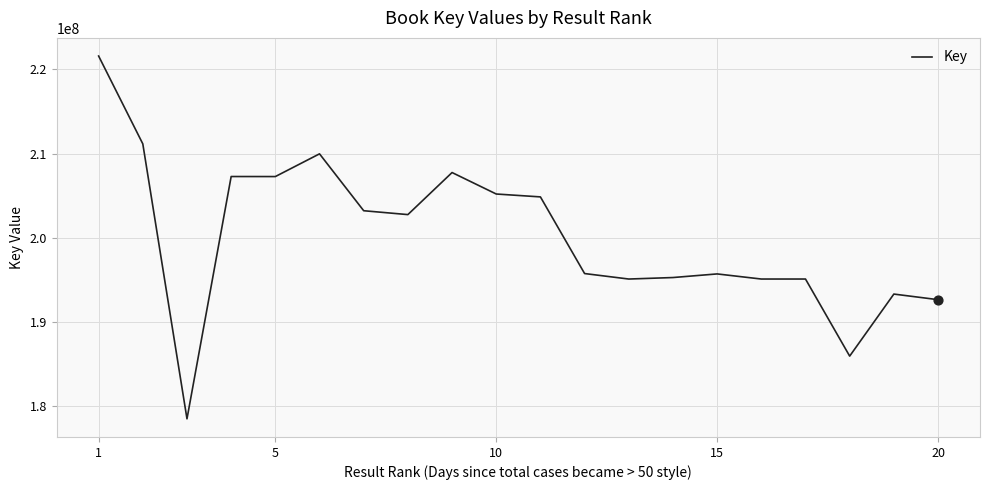

What is the difference between the maximum and minimum values?

43049147